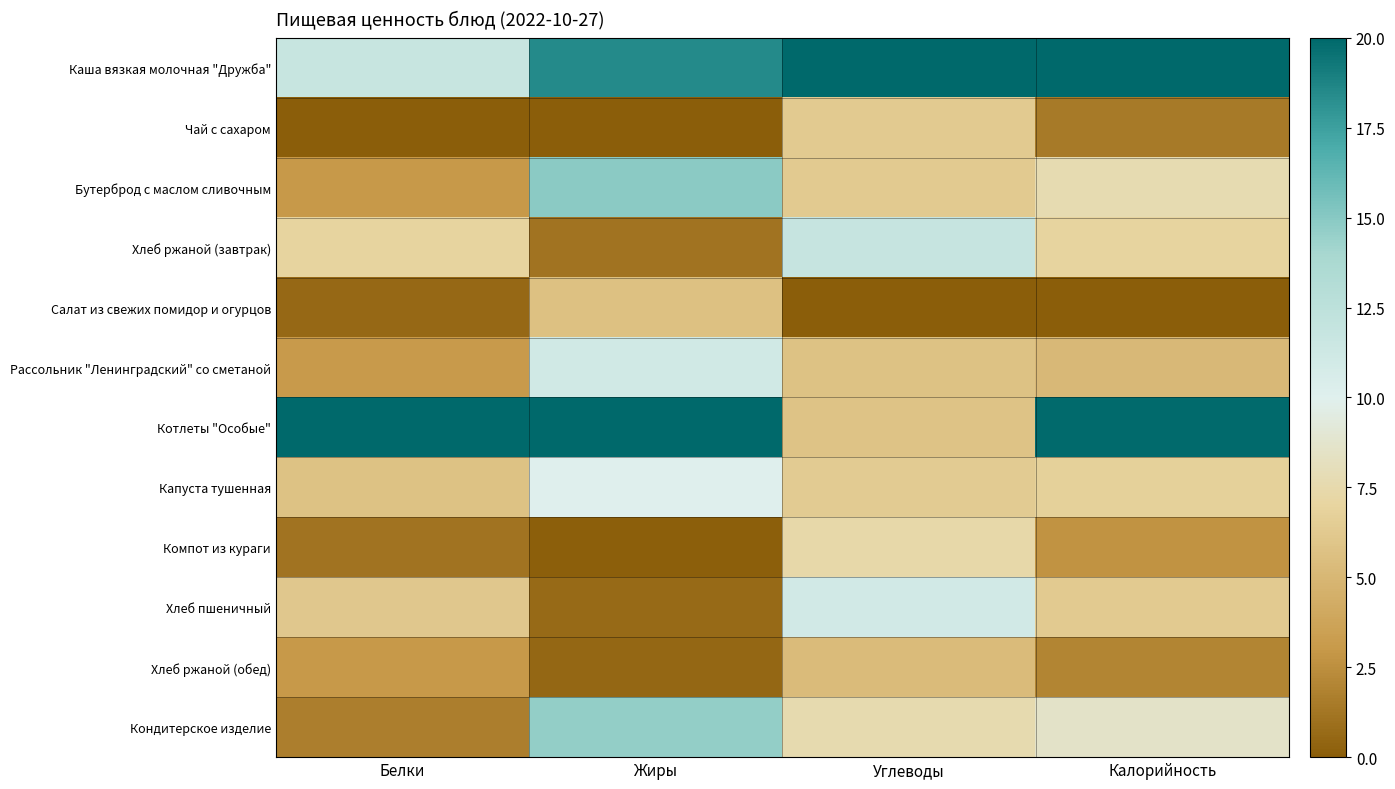

Which series has the widest spread of values?

Котлеты "Особые"